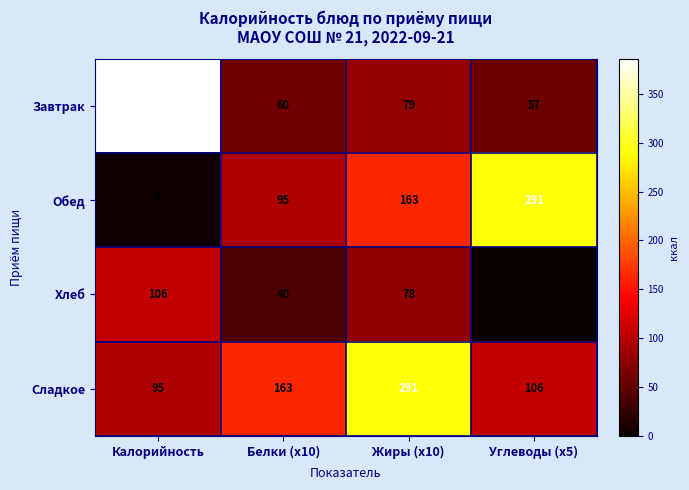

At which category is the sum across all series the highest?

Жиры (x10)